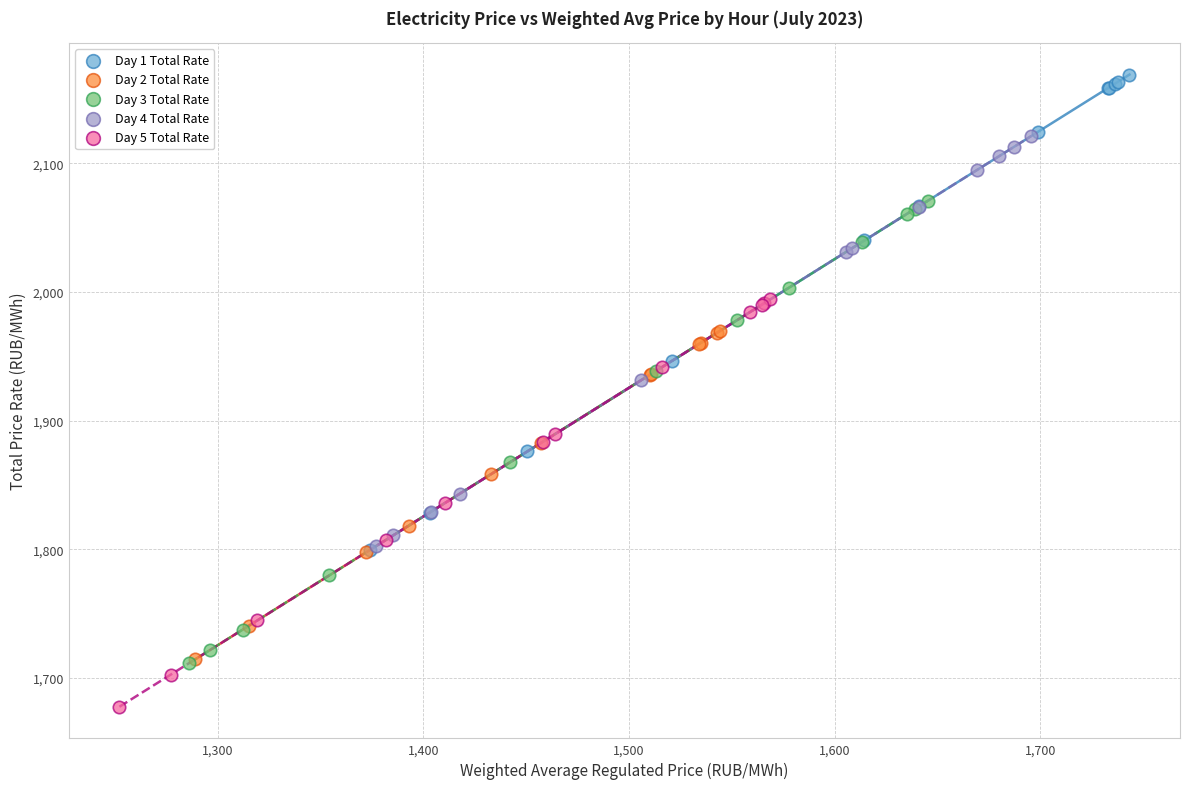

Which series reaches the maximum Y coordinate?

Day 1 Total Rate